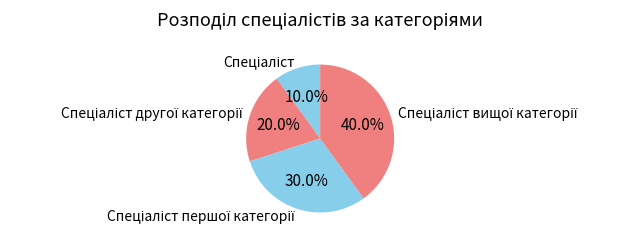

Is there any slice that represents more than half of the pie?

No